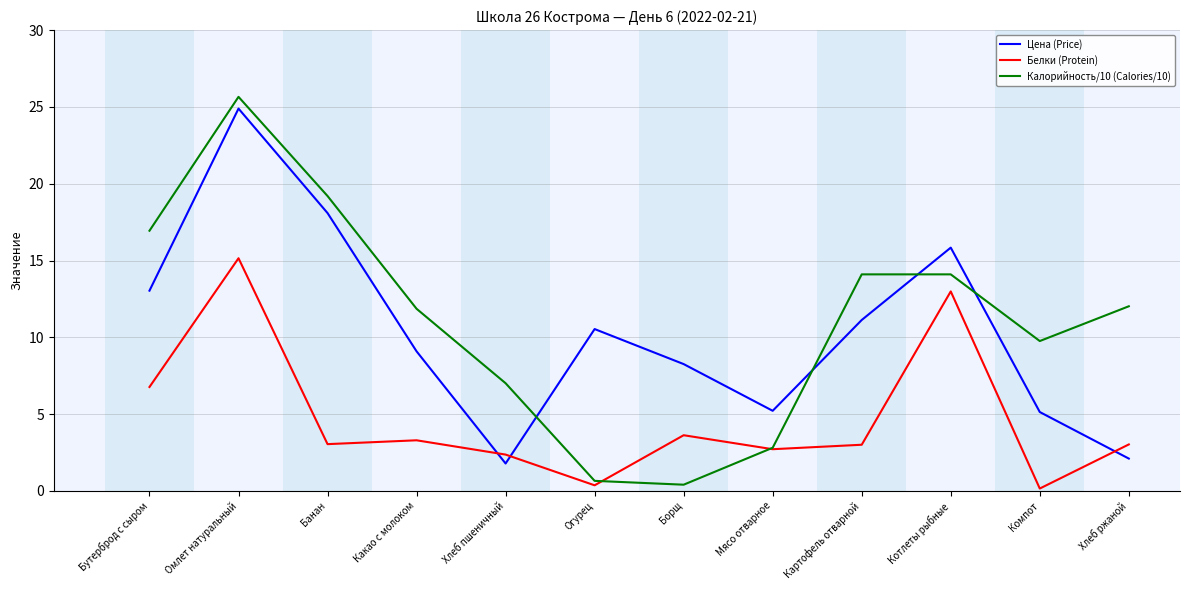

At which category does the chart reach its peak across all series?

Омлет натуральный